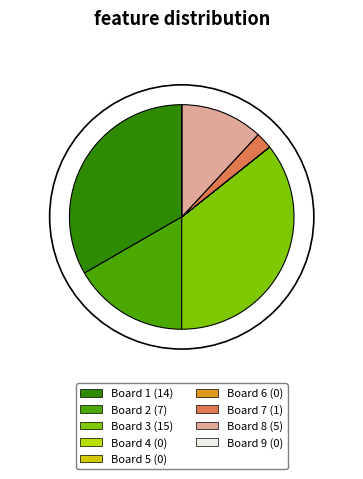

To the nearest percent, what is the difference between the largest and smallest slice percentages?

36%